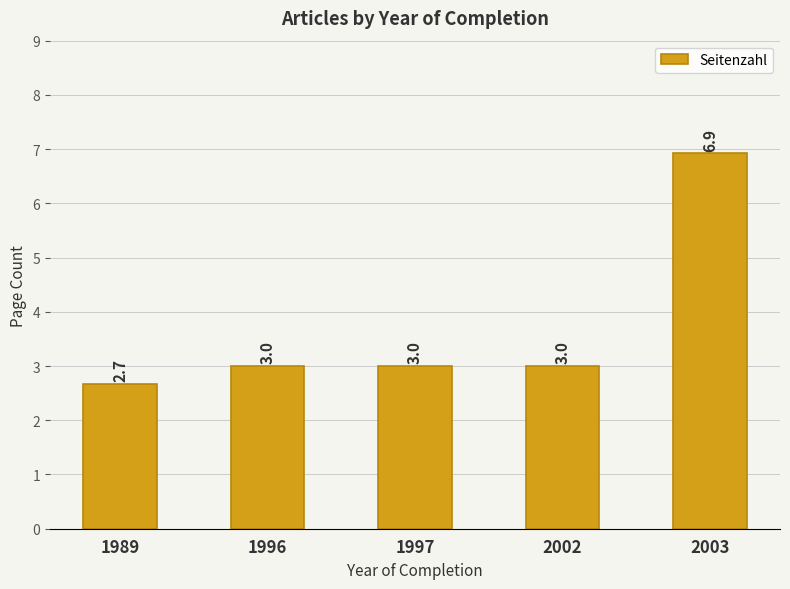

What is the value of the 4th bar from the left?

3.0